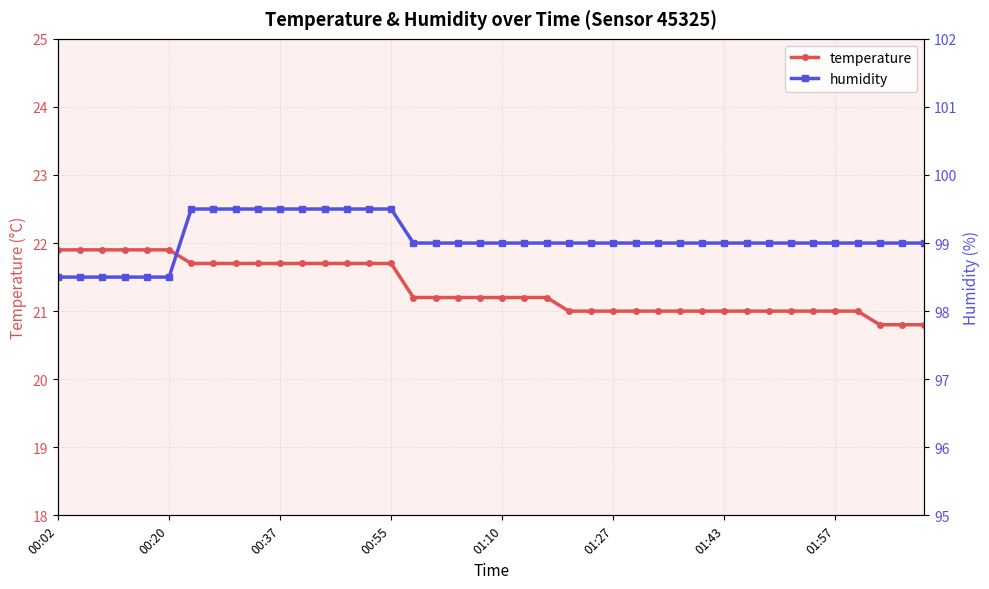

What is the average value of the humidity series?

99.0